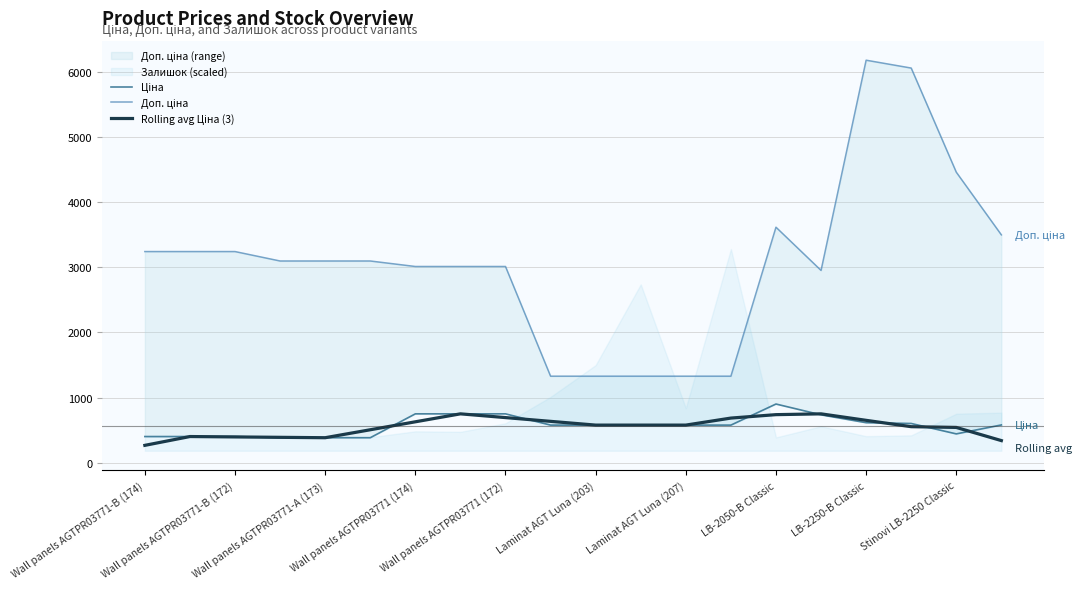

Which has a higher value, Stinovi LB-2250 Classic or Wall panels AGTPR03771 (174)?

Stinovi LB-2250 Classic